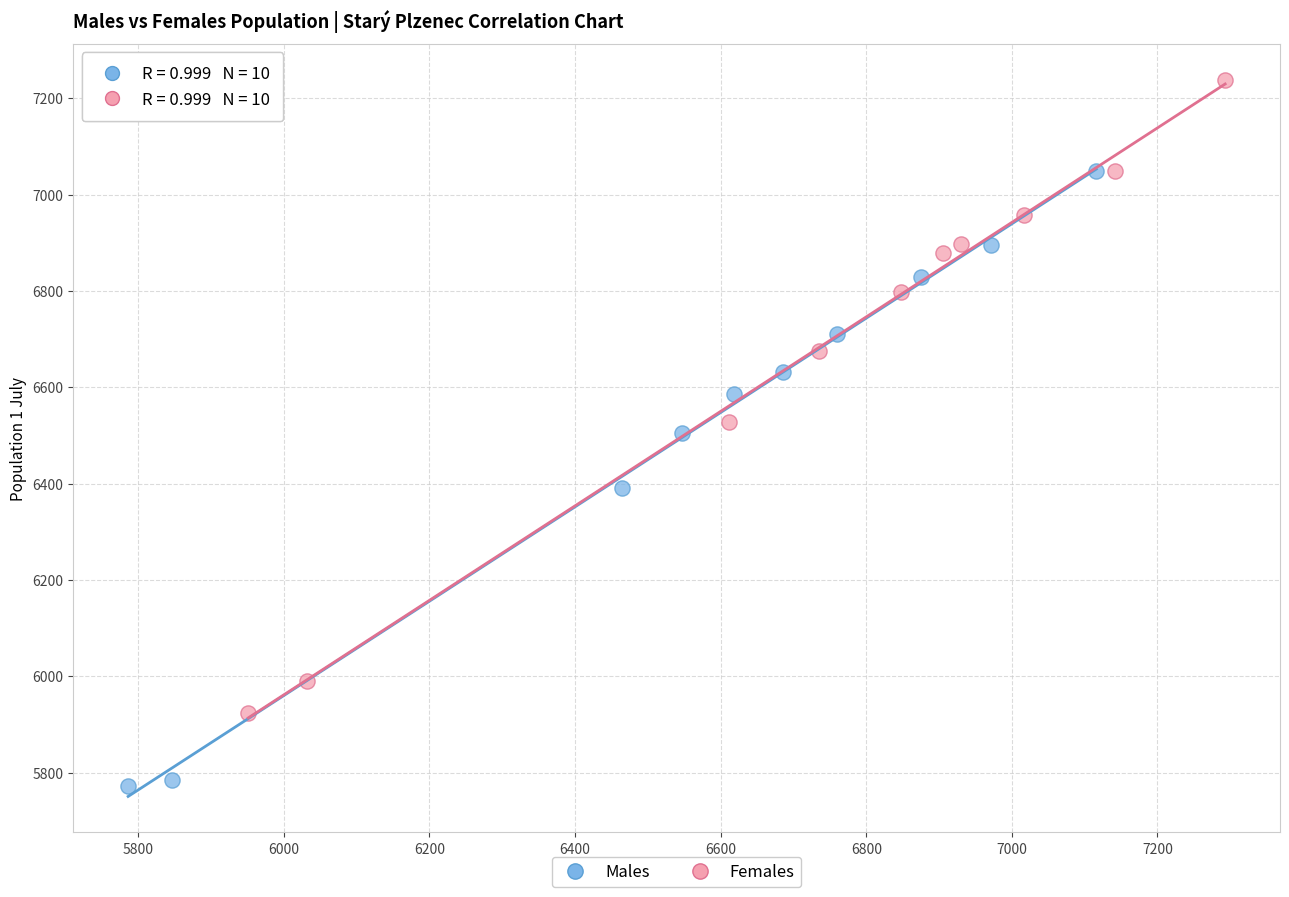

What are all the series names shown in the legend?

Males, Females